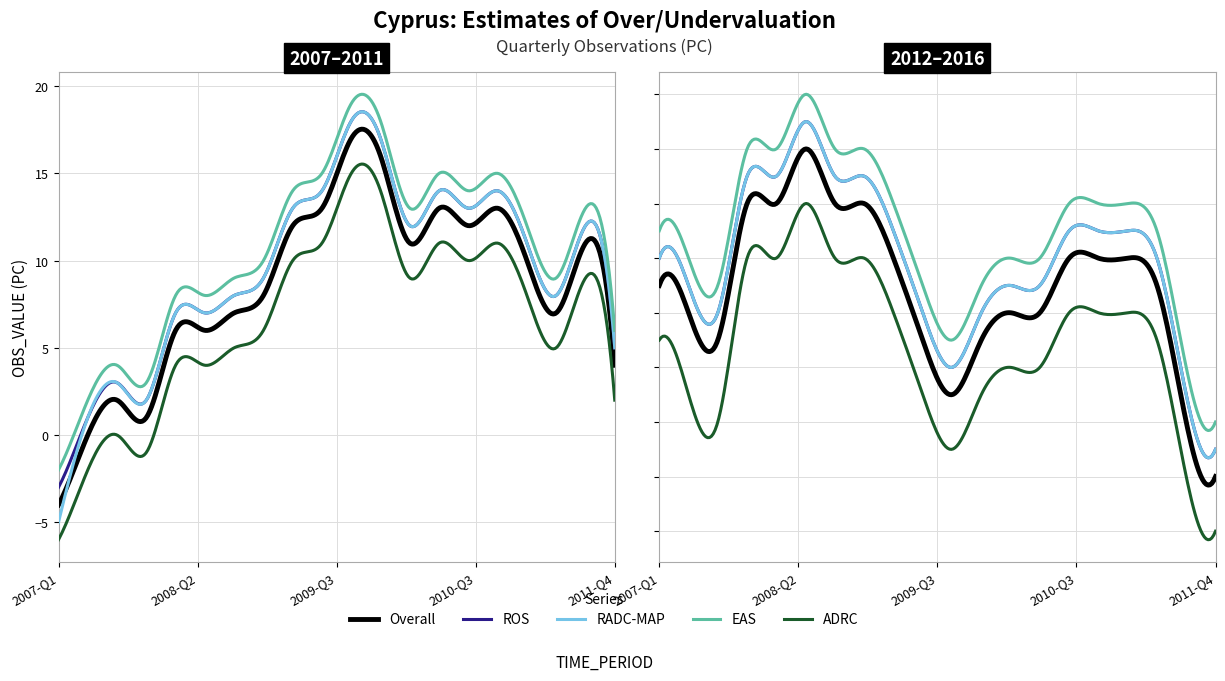

What is the label of the 16th point from the right?

2008-Q1